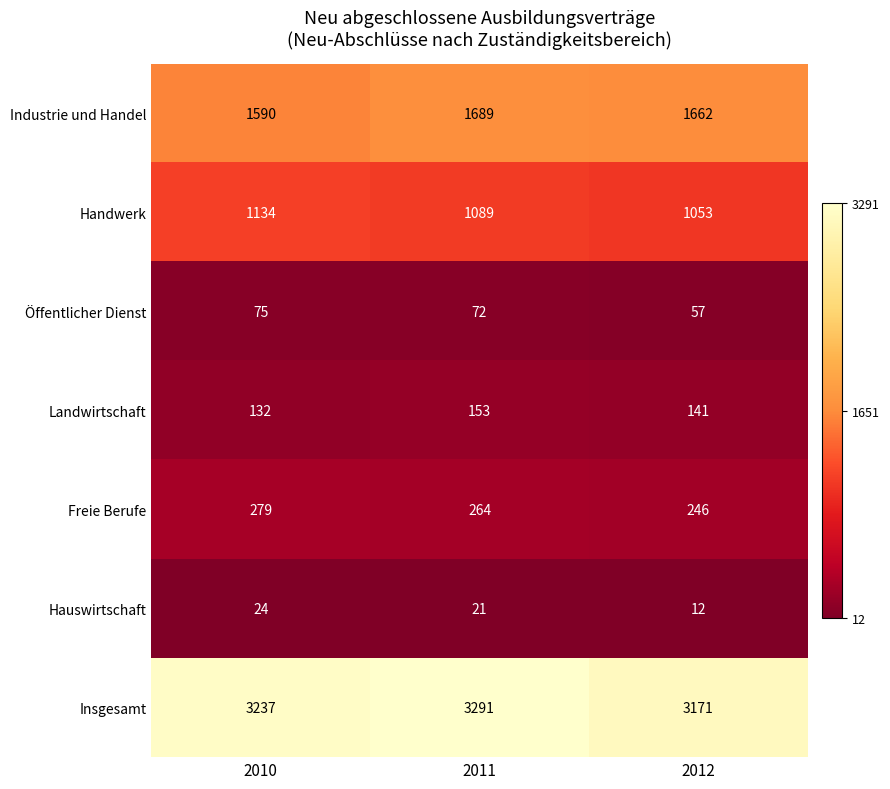

Is it true that Insgesamt equals 3237 at 2010?

True